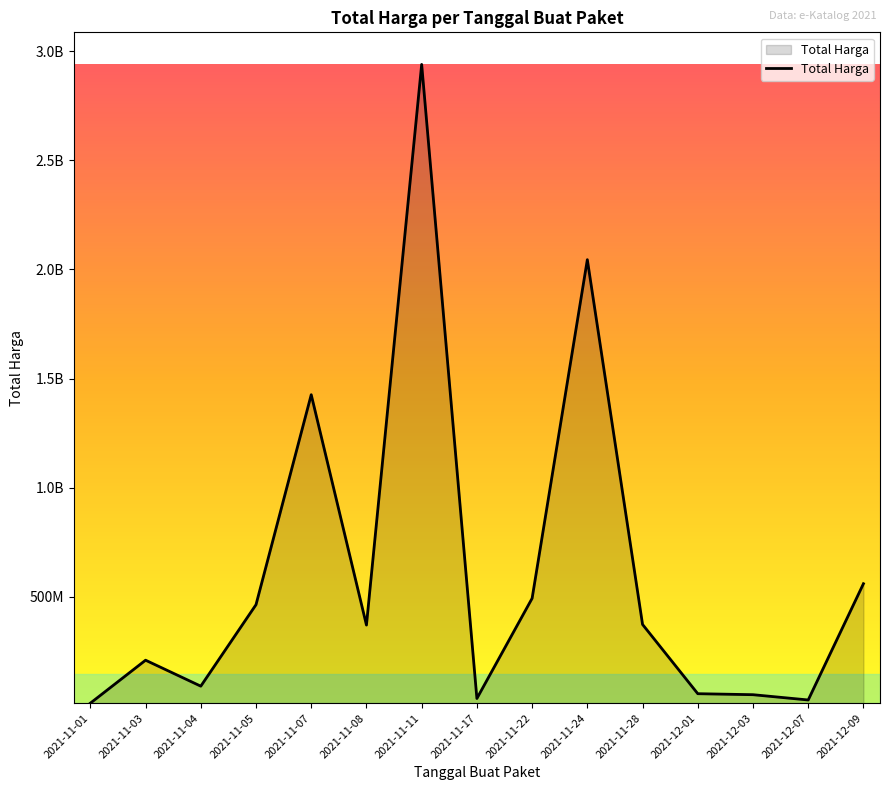

Reading left to right, what are all the values shown in this chart?

2021-11-01=12787500	2021-11-03=209641270	2021-11-04=90672075	2021-11-05=464002100	2021-11-07=1425867900	2021-11-08=370565000	2021-11-11=2938963240	2021-11-17=34292000	2021-11-22=493000000	2021-11-24=2044459200	2021-11-28=373404000	2021-12-01=56152800	2021-12-03=51601000	2021-12-07=27412000	2021-12-09=559971000